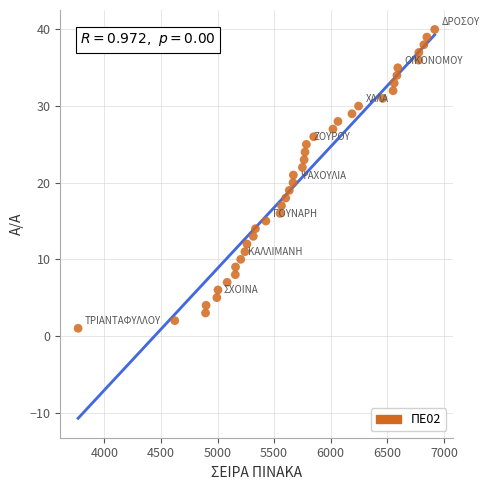

What is the range of X values (max minus min)?

3151